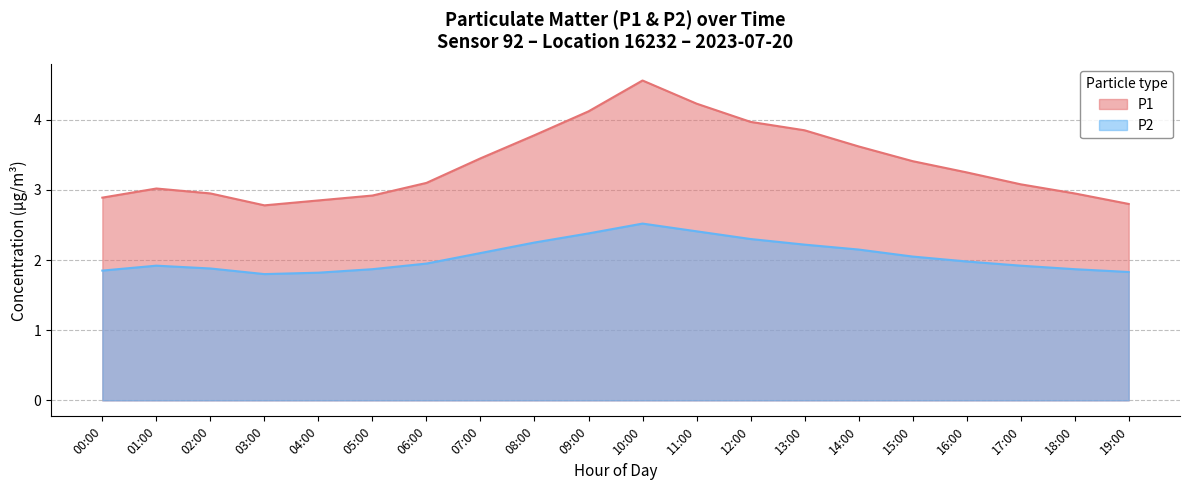

Rank the series by their maximum value, from lowest to highest.

P2, P1